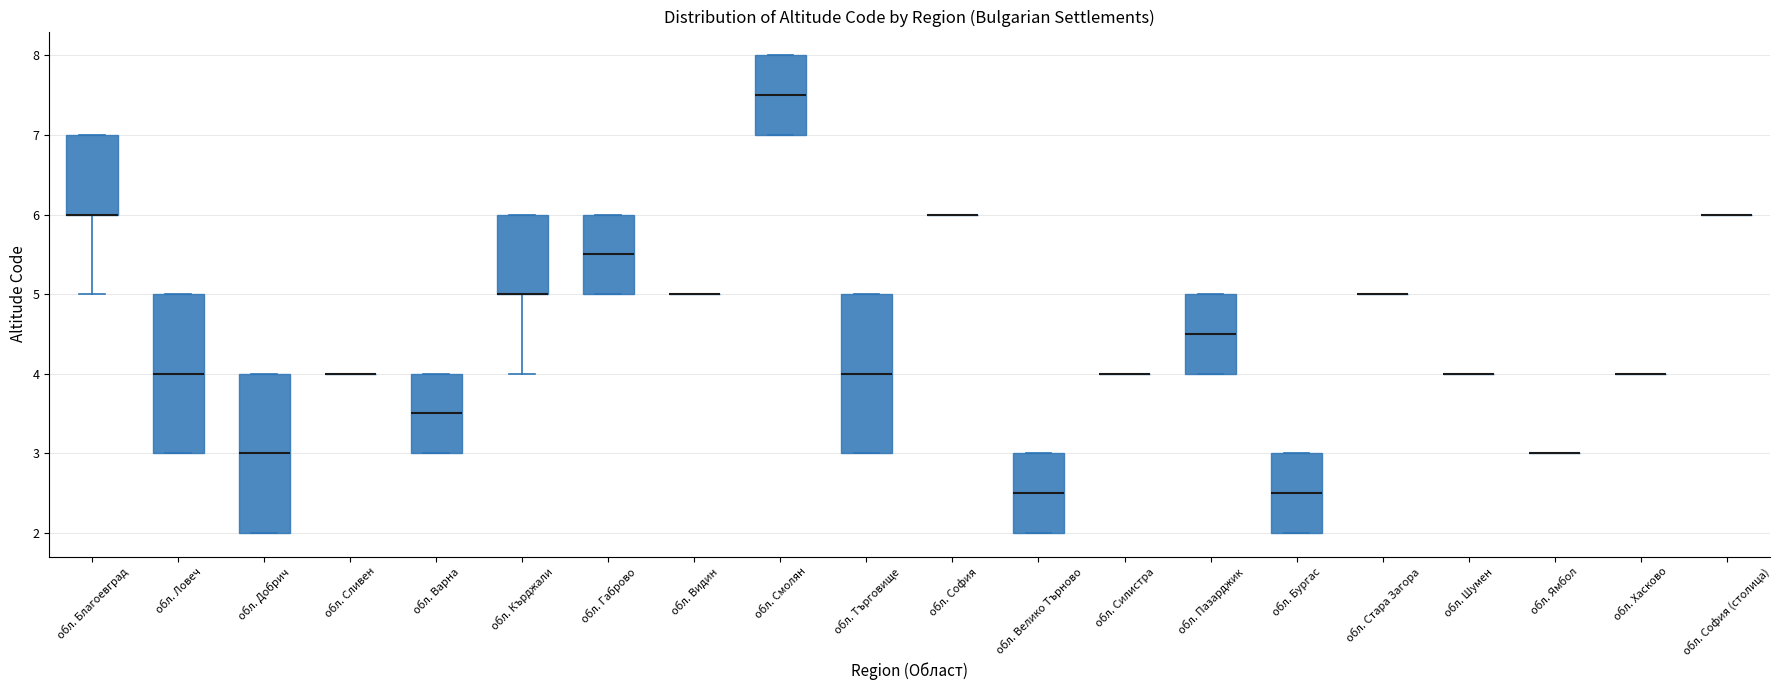

Reading left to right, read every box against the y-axis: the position of its median line, the range the box covers, and the ends of its whiskers. The values are not printed on the chart, so give them approximately, as read against the axis.

обл. Благоевград: median 6.0 (drawn on the box's lower edge), box 6.0 to 7.0, whiskers 5.0 to 7.0
обл. Ловеч: median 4.0, box 3.0 to 5.0, whiskers 3.0 to 5.0
обл. Добрич: median 3.0, box 2.0 to 4.0, whiskers 2.0 to 4.0
обл. Сливен: box collapsed to a line at 4.0, whiskers 4.0 to 4.0
обл. Варна: median 3.5, box 3.0 to 4.0, whiskers 3.0 to 4.0
обл. Кърджали: median 5.0 (drawn on the box's lower edge), box 5.0 to 6.0, whiskers 4.0 to 6.0
обл. Габрово: median 5.5, box 5.0 to 6.0, whiskers 5.0 to 6.0
обл. Видин: box collapsed to a line at 5.0, whiskers 5.0 to 5.0
обл. Смолян: median 7.5, box 7.0 to 8.0, whiskers 7.0 to 8.0
обл. Търговище: median 4.0, box 3.0 to 5.0, whiskers 3.0 to 5.0
обл. София: box collapsed to a line at 6.0, whiskers 6.0 to 6.0
обл. Велико Търново: median 2.5, box 2.0 to 3.0, whiskers 2.0 to 3.0
обл. Силистра: box collapsed to a line at 4.0, whiskers 4.0 to 4.0
обл. Пазарджик: median 4.5, box 4.0 to 5.0, whiskers 4.0 to 5.0
обл. Бургас: median 2.5, box 2.0 to 3.0, whiskers 2.0 to 3.0
обл. Стара Загора: box collapsed to a line at 5.0, whiskers 5.0 to 5.0
обл. Шумен: box collapsed to a line at 4.0, whiskers 4.0 to 4.0
обл. Ямбол: box collapsed to a line at 3.0, whiskers 3.0 to 3.0
обл. Хасково: box collapsed to a line at 4.0, whiskers 4.0 to 4.0
обл. София (столица): box collapsed to a line at 6.0, whiskers 6.0 to 6.0